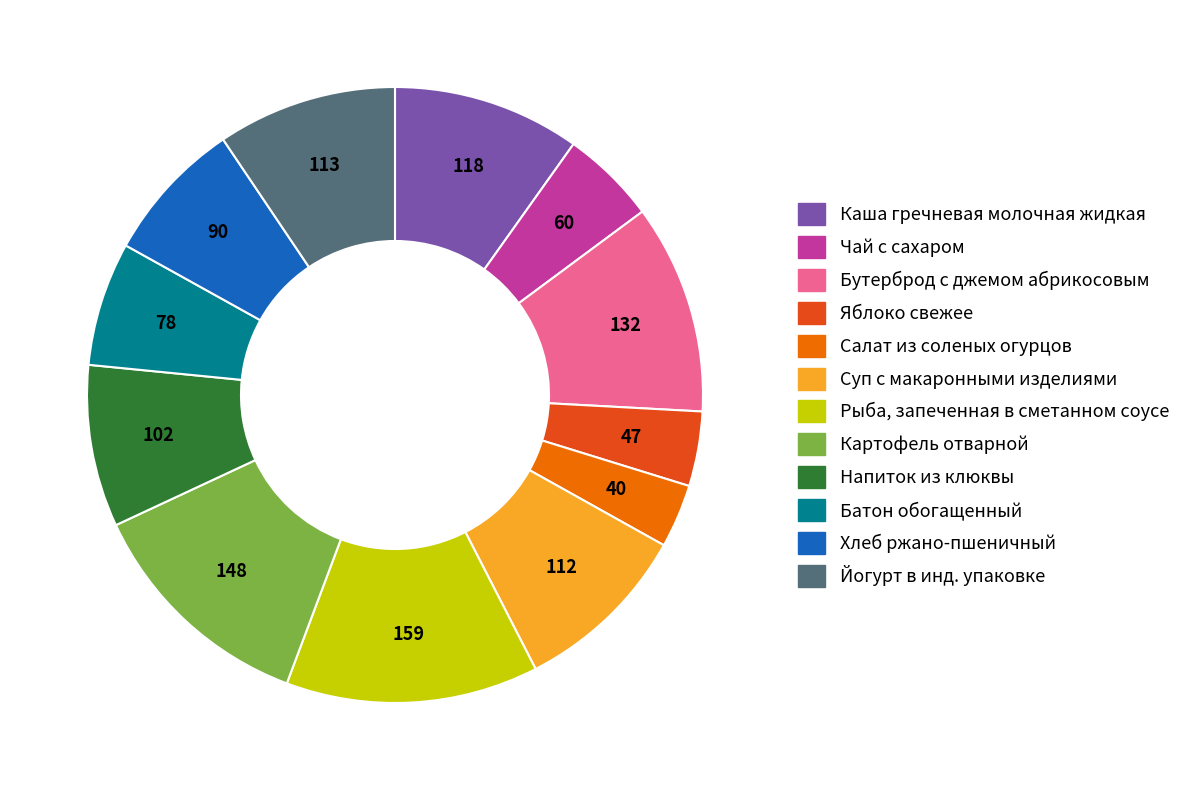

Combined, do Каша гречневая молочная жидкая and Суп с макаронными изделиями account for over 50%?

No